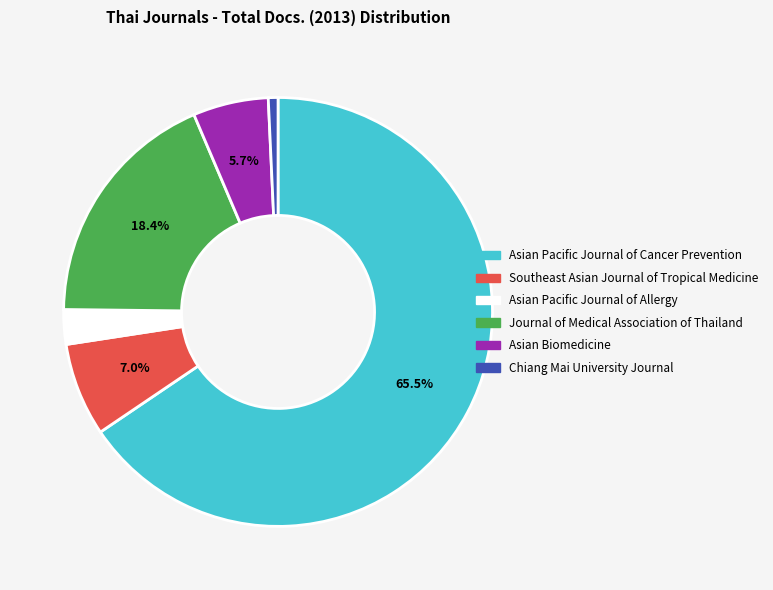

What is the largest slice in the pie chart?

Asian Pacific Journal of Cancer Prevention